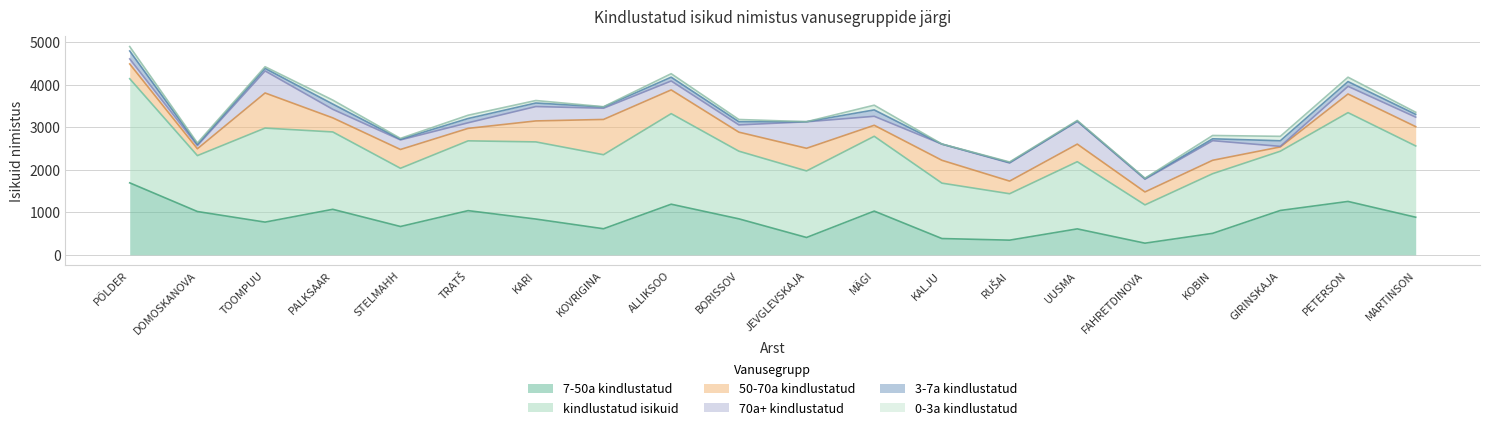

List the series in order of their peak value, lowest first.

0-3a kindlustatud, 3-7a kindlustatud, 70a+ kindlustatud, 50-70a kindlustatud, 7-50a kindlustatud, kindlustatud isikuid